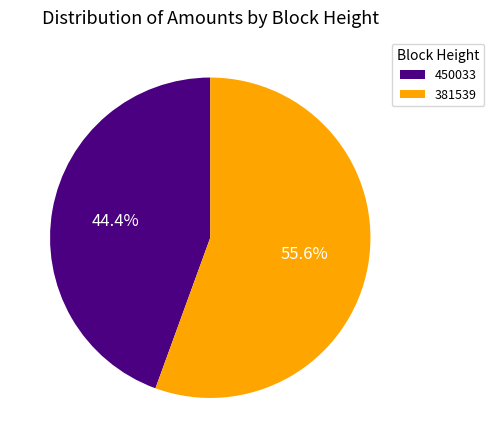

True or false: 381539 accounts for 41% of the total.

False